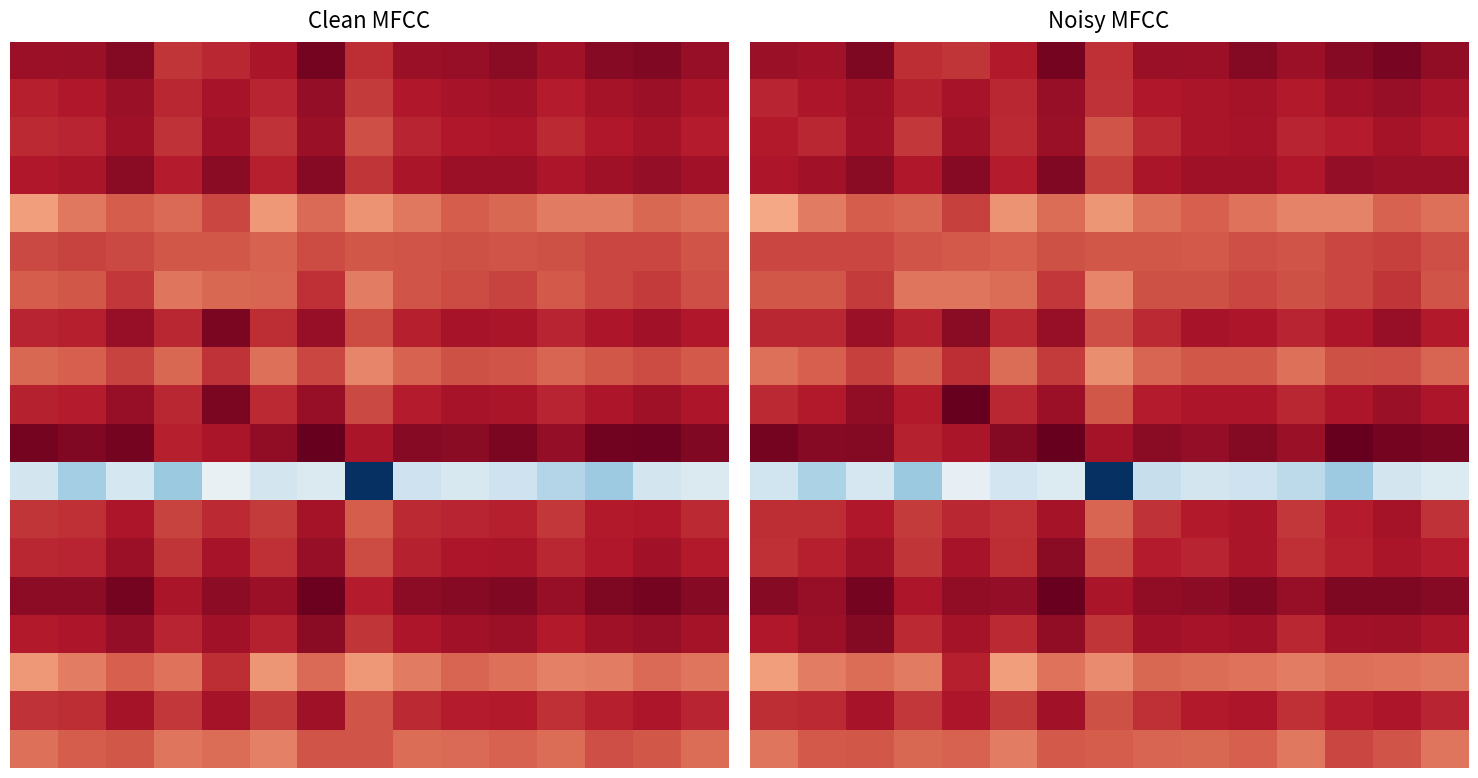

Which label corresponds to the smallest value in the chart?

7